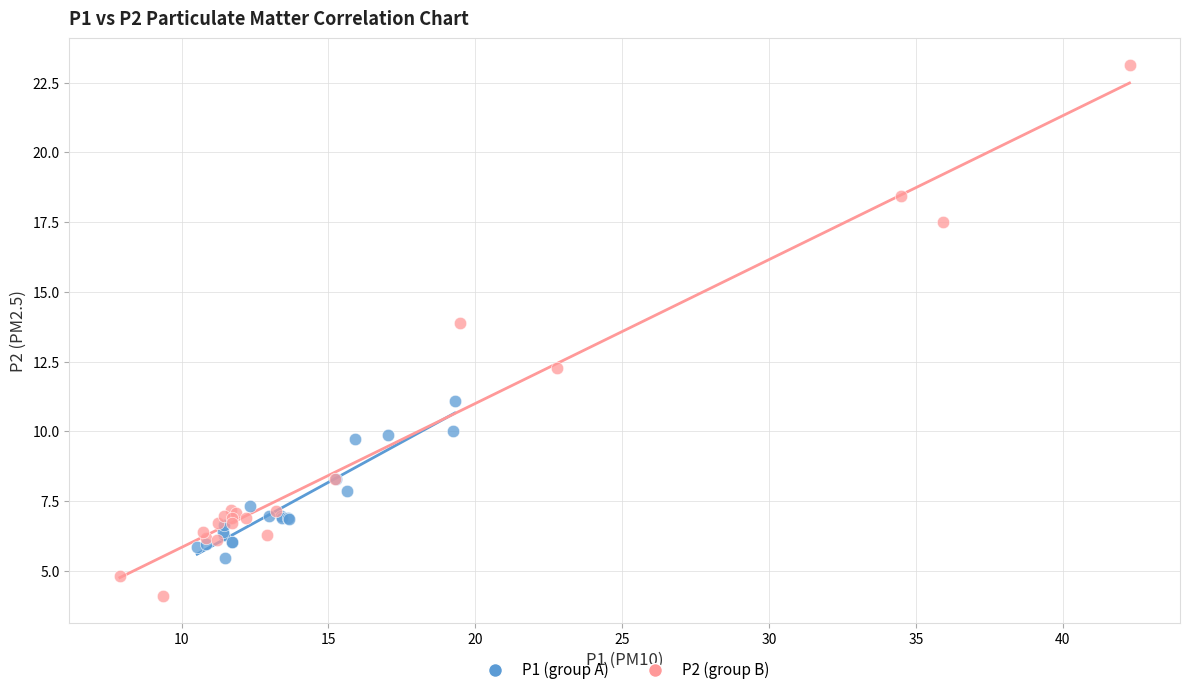

Which series reaches the minimum Y coordinate?

P2 (group B)